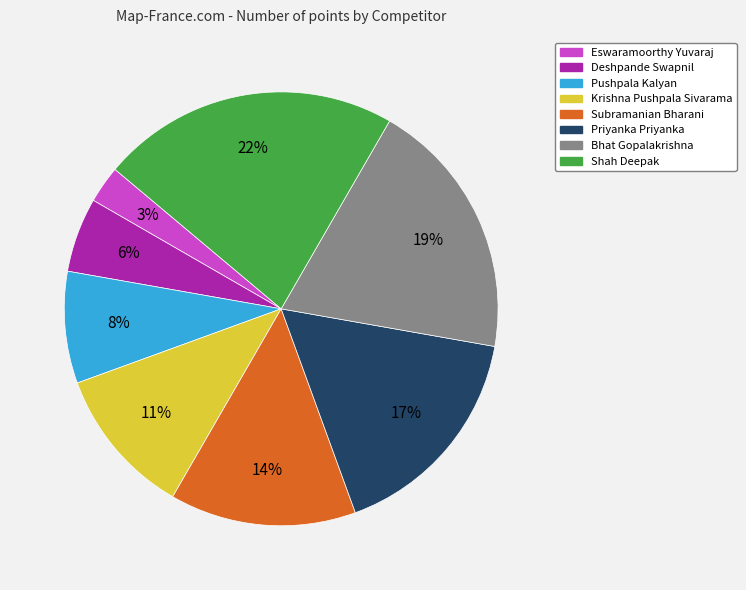

To the nearest percent, what is the difference between the Eswaramoorthy Yuvaraj and Deshpande Swapnil slice percentages?

3%